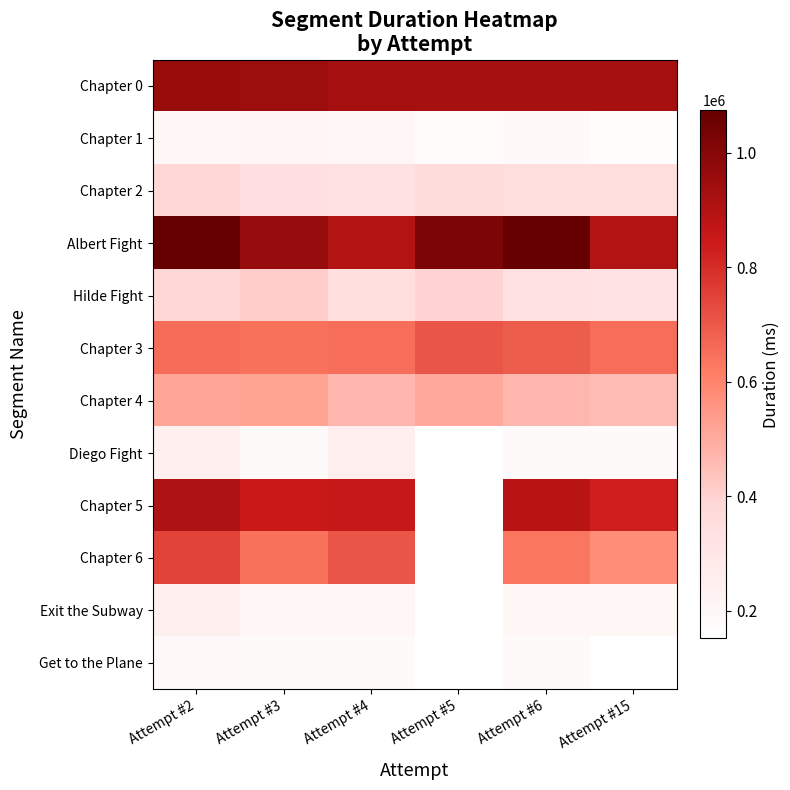

What is the minimum value for Get to the Plane?

151679.0